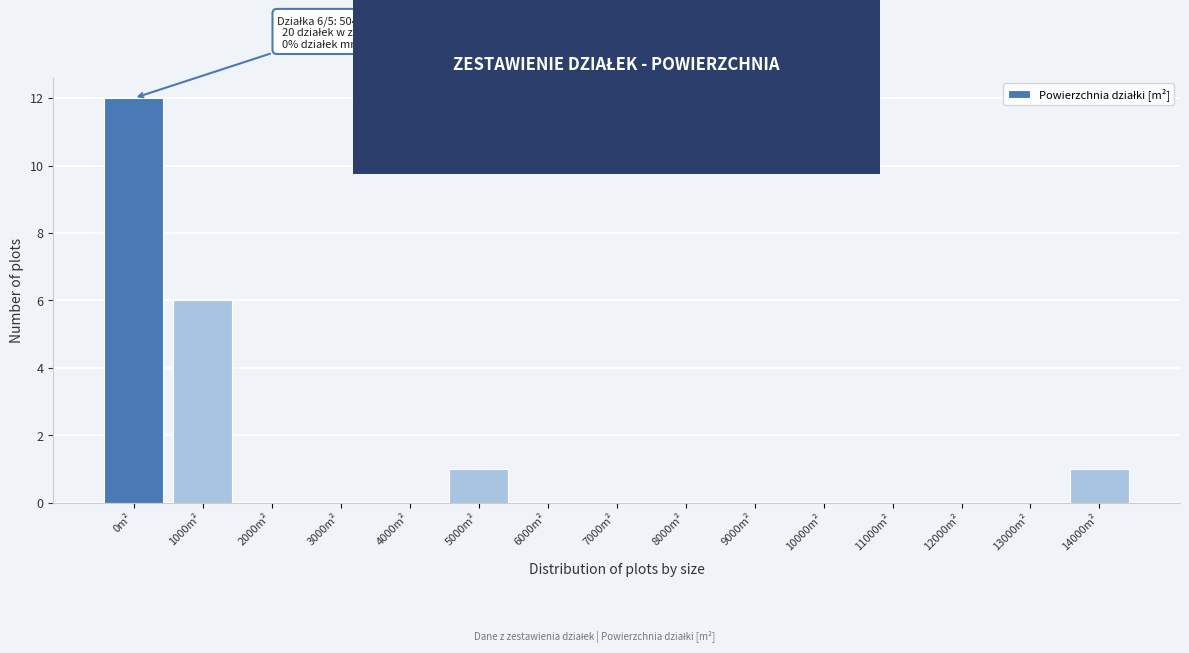

Reading right to left, what are all the values shown in this chart?

14000m²=1	13000m²=0	12000m²=0	11000m²=0	10000m²=0	9000m²=0	8000m²=0	7000m²=0	6000m²=0	5000m²=1	4000m²=0	3000m²=0	2000m²=0	1000m²=6	0m²=12